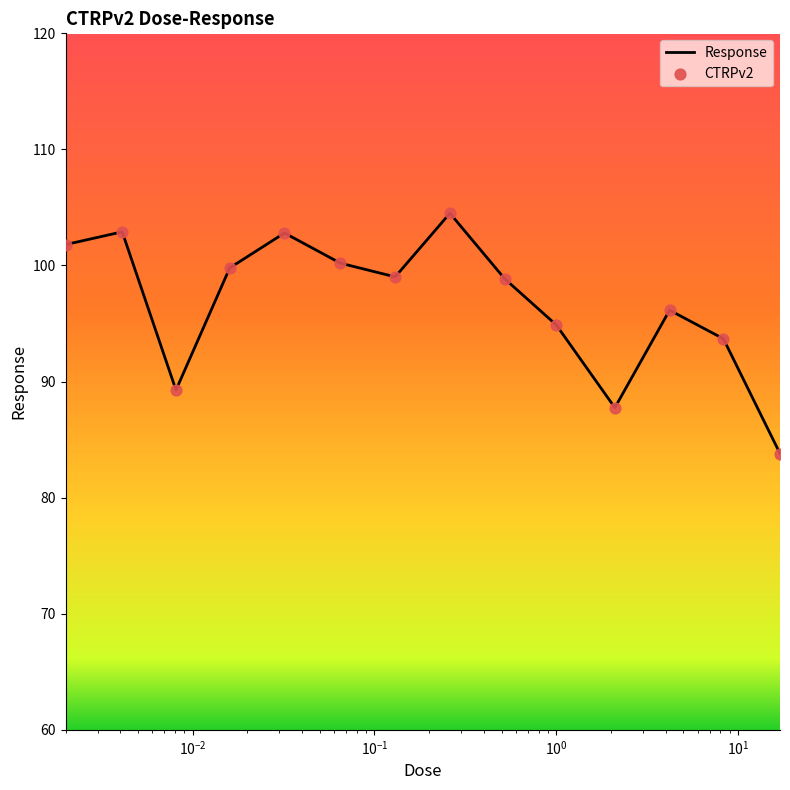

What is the minimum value shown in the chart?

83.8